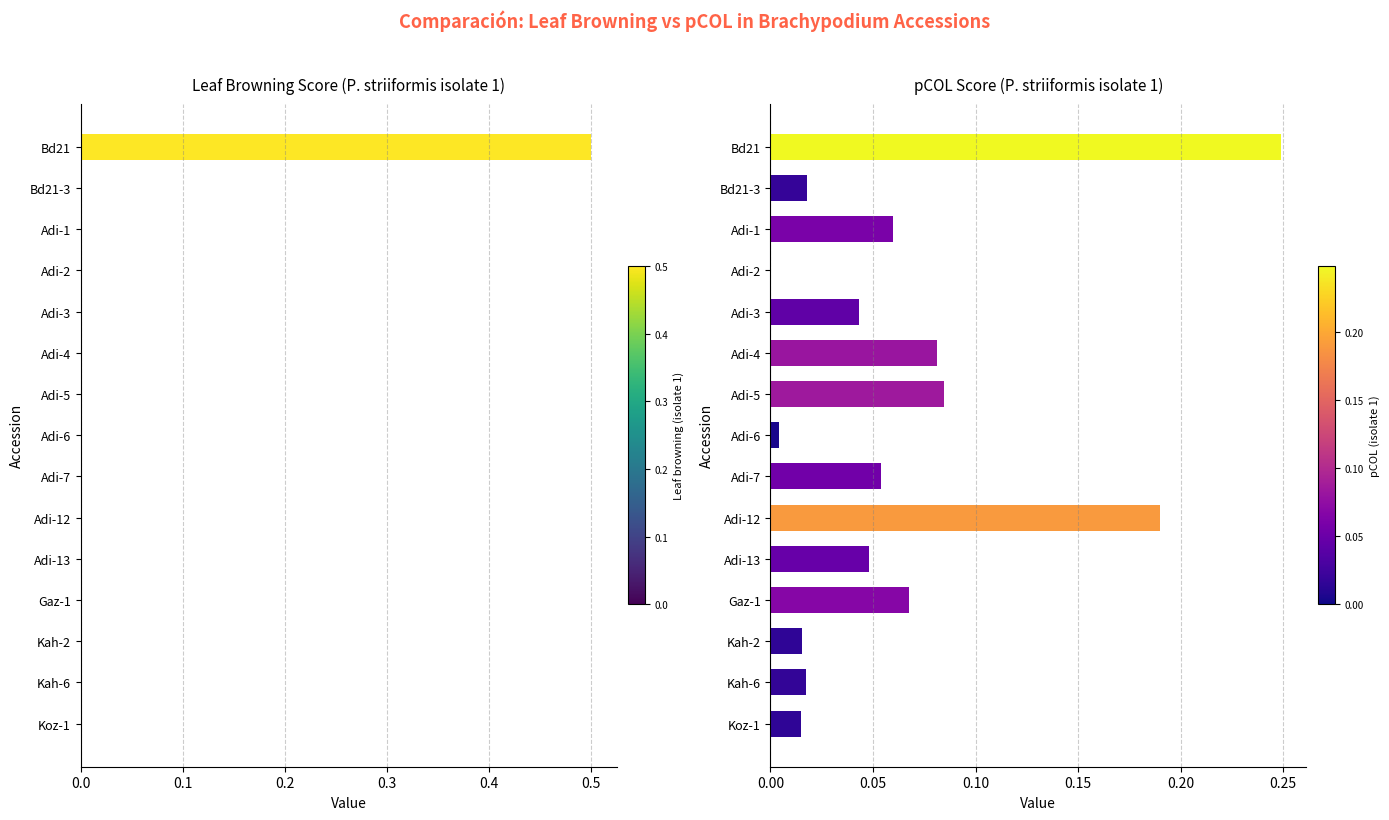

What position from the right is Bd21?

15